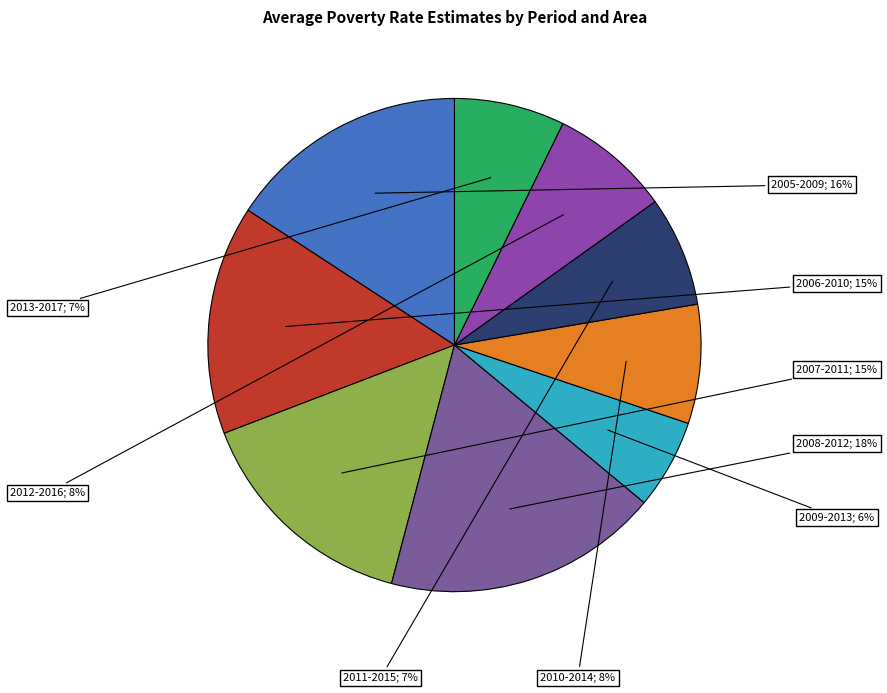

Is there any slice that represents more than half of the pie?

No